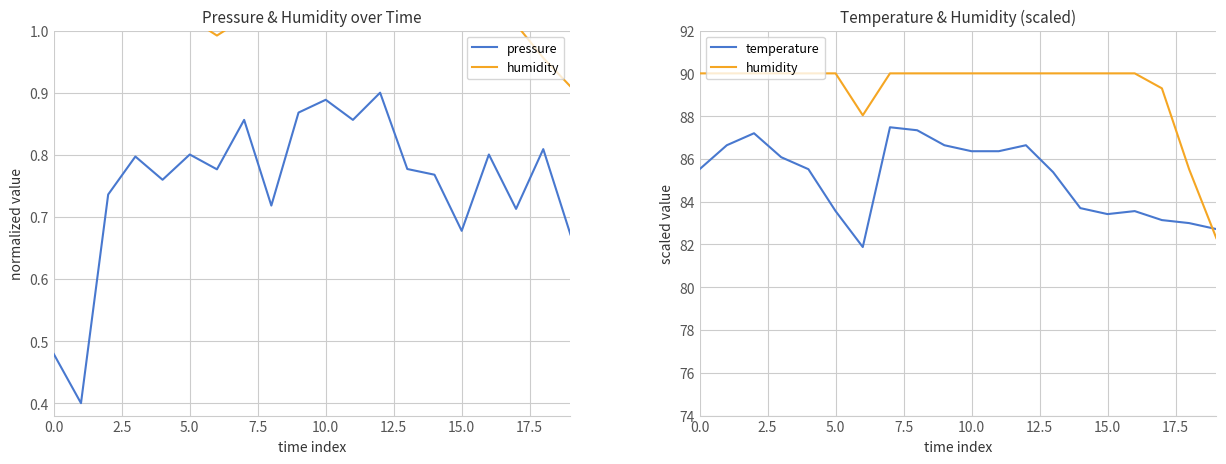

Is it true that pressure equals 1.2 at 12?

False